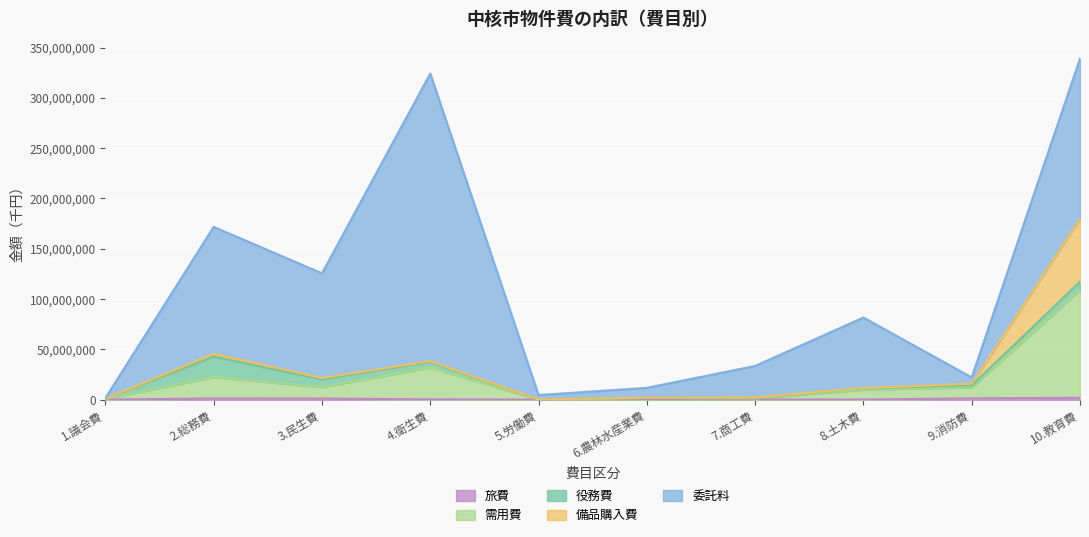

What is the label of the 10th point from the right?

1.議会費